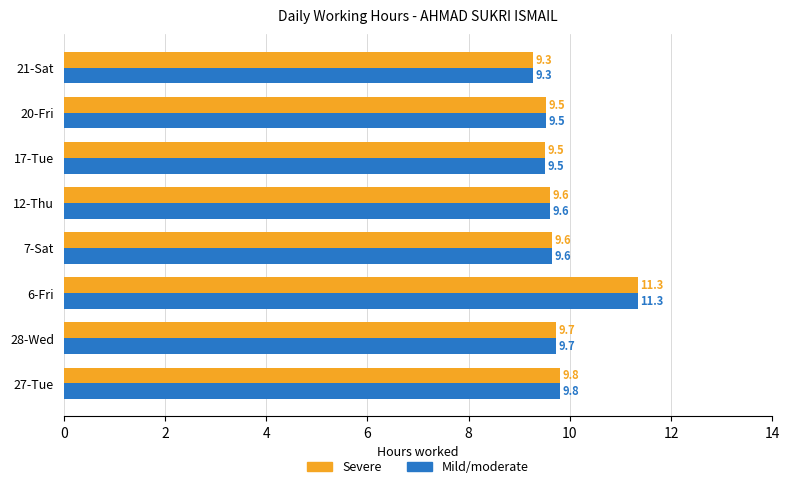

What is the difference between the second highest and minimum values in the Mild/moderate series?

0.5